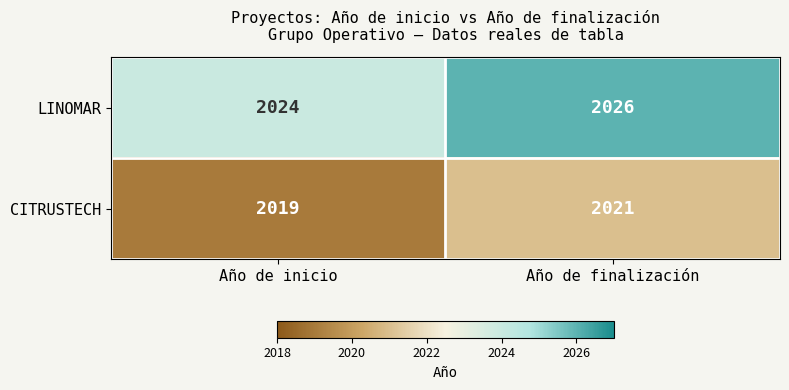

Count the number of categories in the chart.

2